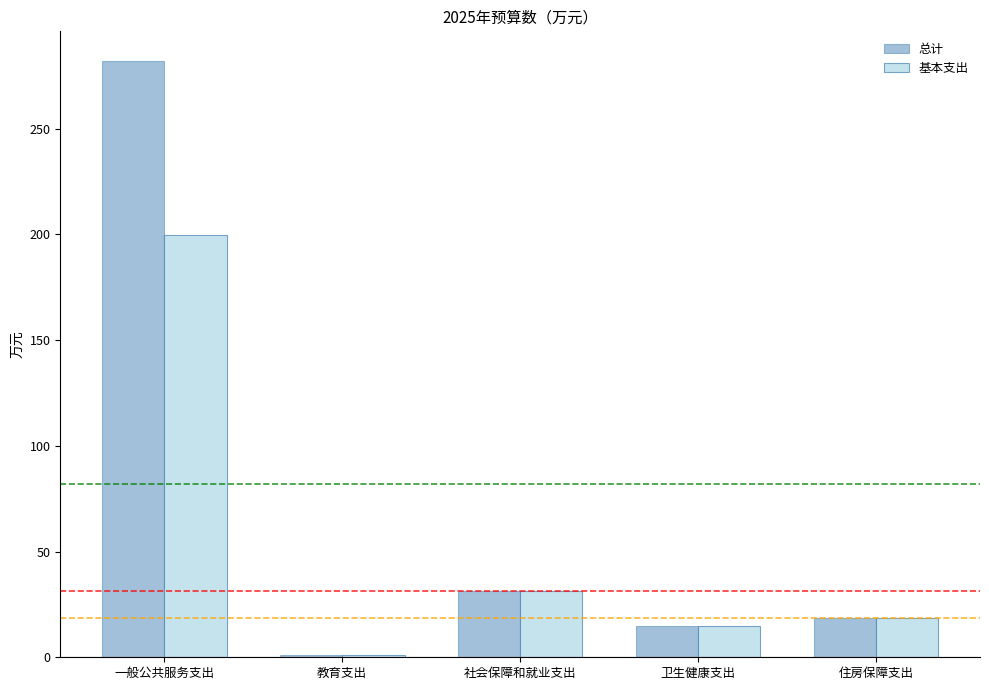

What is the label of the 4th bar from the right?

教育支出